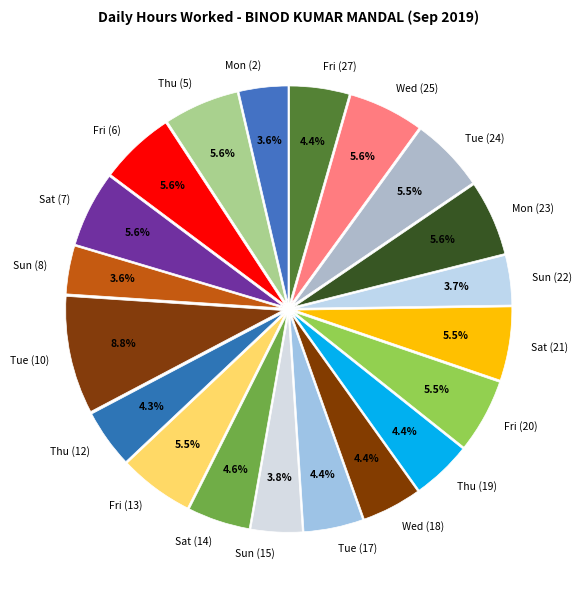

To the nearest percent, what is the difference between the largest and smallest slice percentages?

5%